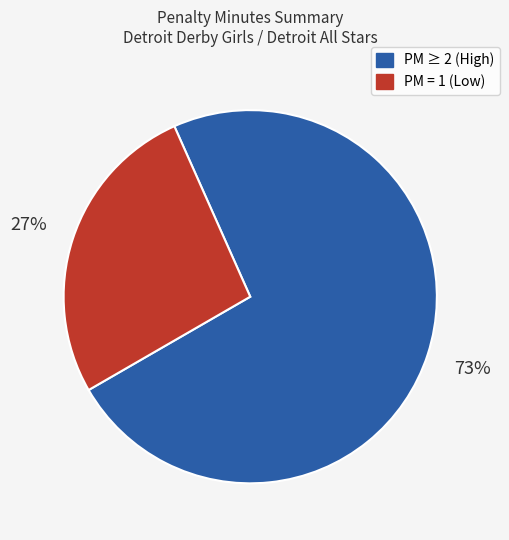

Which category has the biggest portion of the pie?

PM ≥ 2 (High)